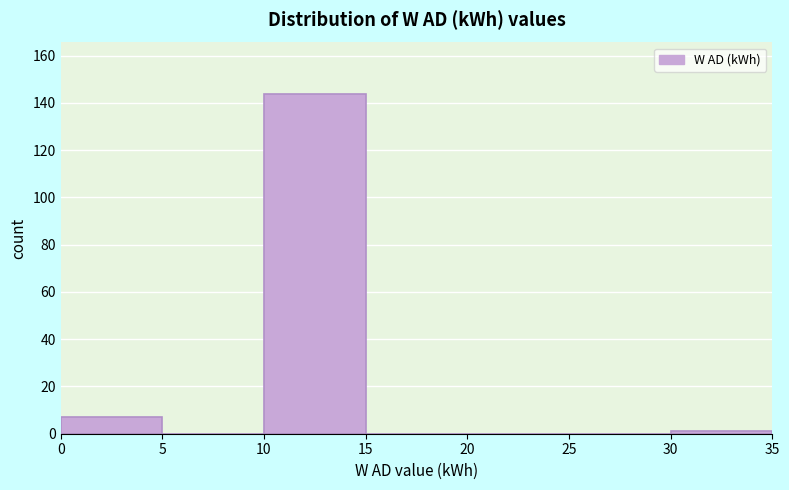

Reading left to right, transcribe this chart: for each bar, give the range it covers on the x-axis and its height. The values are not printed on the chart, so give them approximately, as read against the axis.

0 to 5: 8
5 to 10: 0
10 to 15: 144
15 to 20: 0
20 to 25: 0
25 to 30: 0
30 to 35: under 2